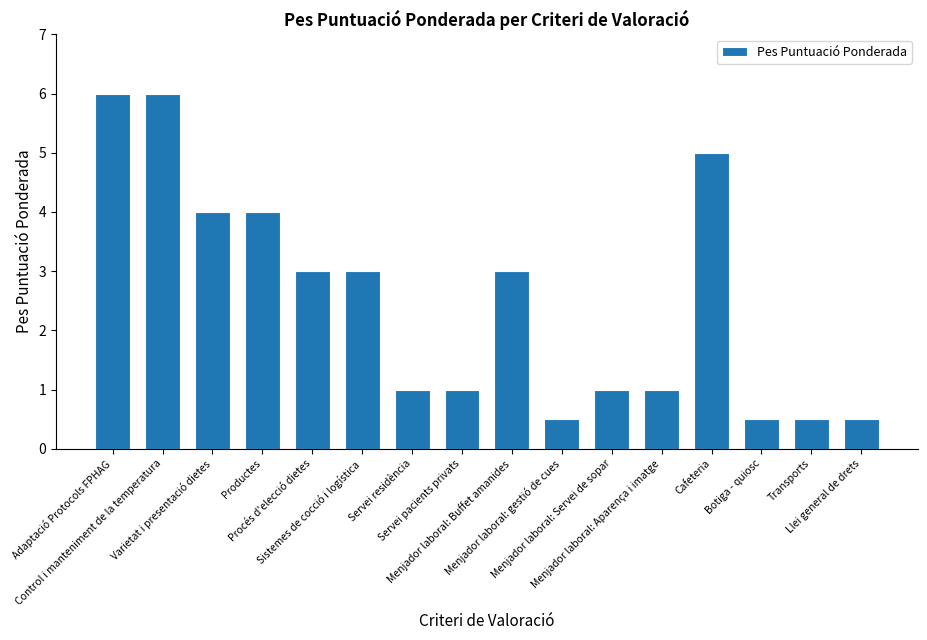

Reading left to right, extract all data points from this chart.

Adaptació Protocols FPHAG=6.0	Control i manteniment de la temperatura=6.0	Varietat i presentació dietes=4.0	Productes=4.0	Procés d'elecció dietes=3.0	Sistemes de cocció i logística=3.0	Servei residència=1.0	Servei pacients privats=1.0	Menjador laboral: Buffet amanides=3.0	Menjador laboral: gestió de cues=0.5	Menjador laboral: Servei de sopar=1.0	Menjador laboral: Aparença i imatge=1.0	Cafeteria=5.0	Botiga - quiosc=0.5	Transports=0.5	Llei general de drets=0.5